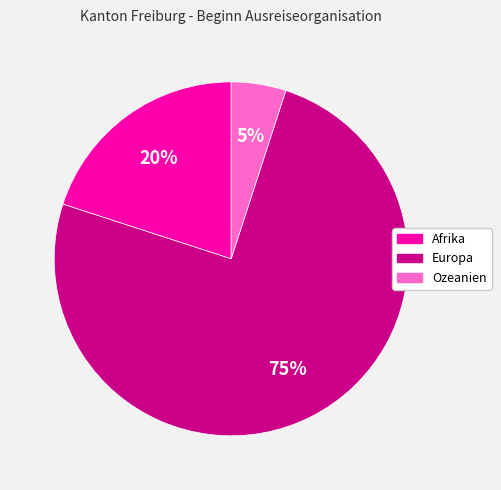

Is there any slice that represents more than half of the pie?

Yes